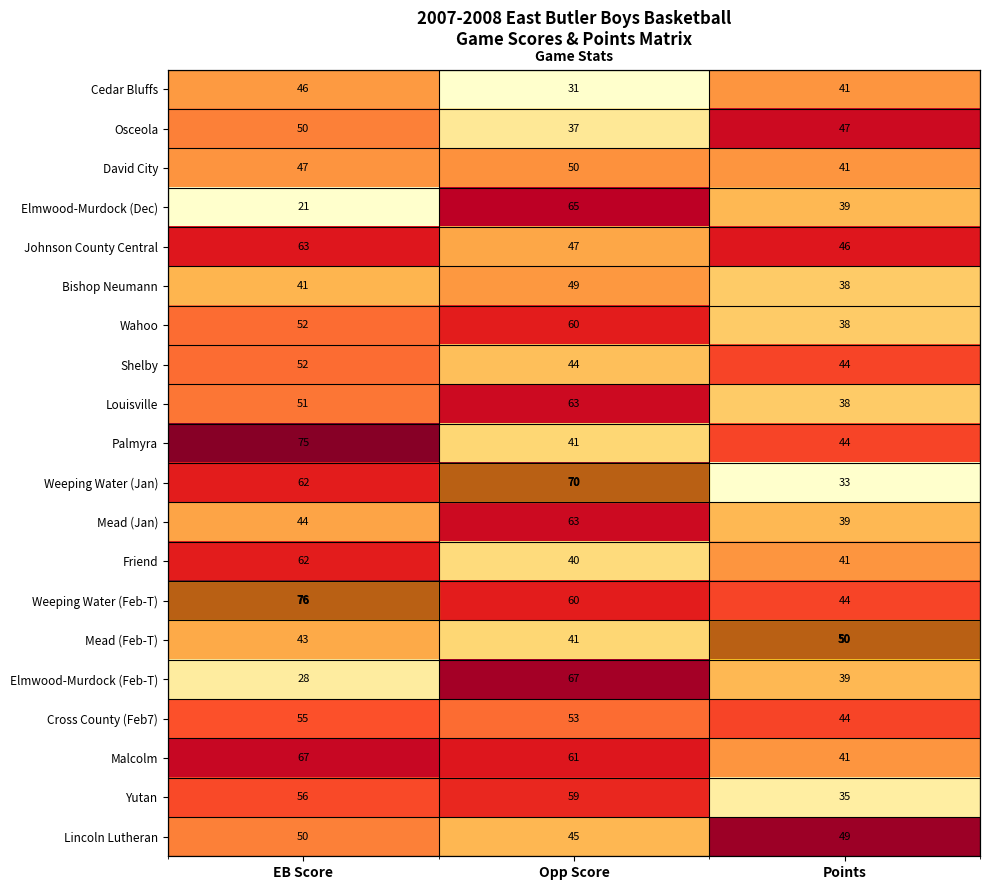

Which category has the lowest value across all series?

Opp Score